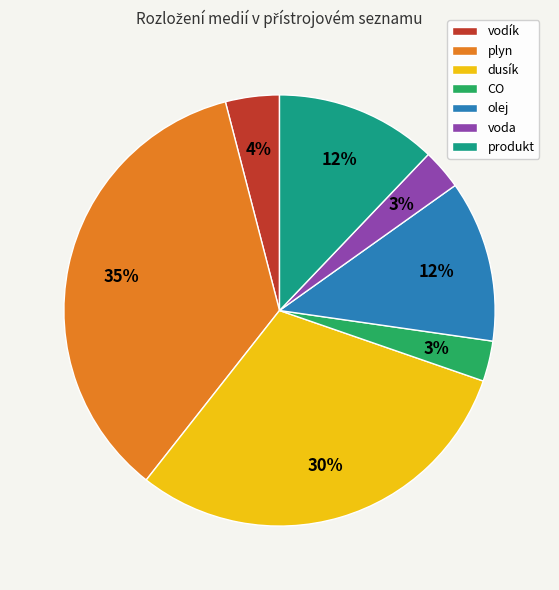

Which slice is the largest?

plyn